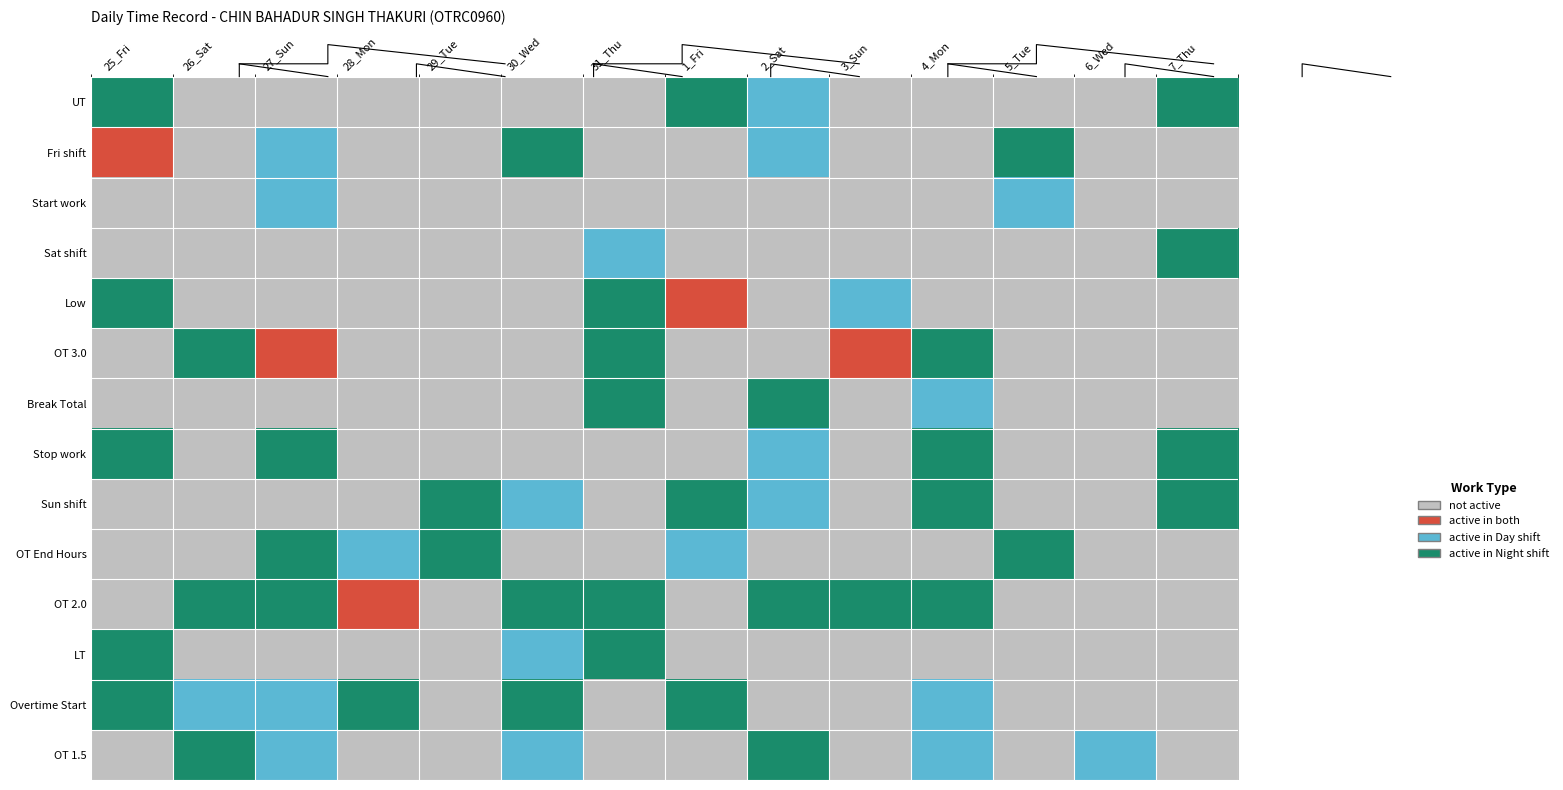

Which category has the lowest value in the Fri shift series?

26_Sat